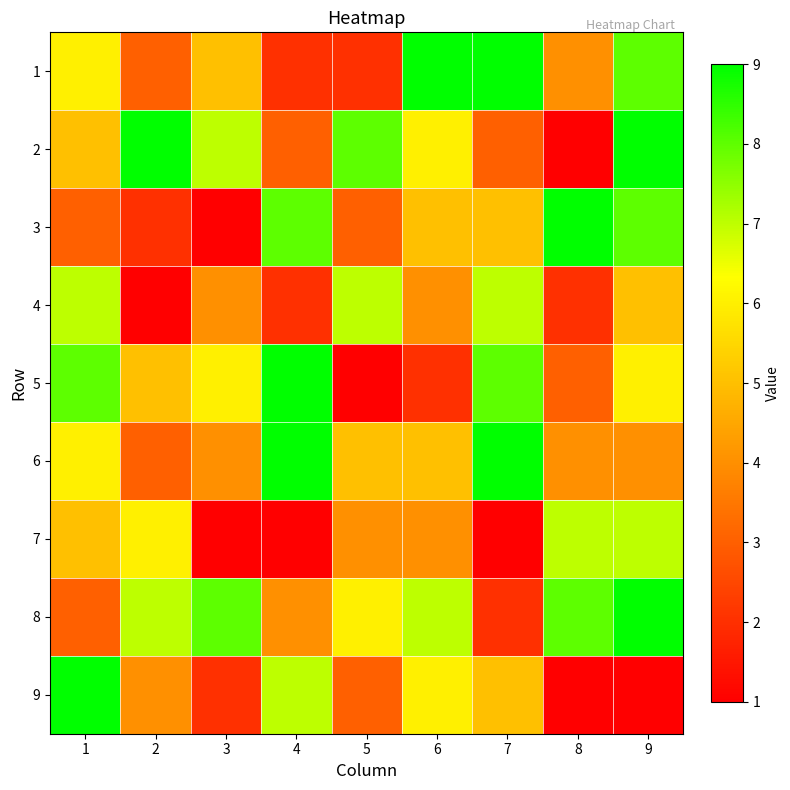

Reading left to right, list all the values displayed in this chart.

1: 1=6	2=3	3=5	4=2	5=2	6=9	7=9	8=4	9=8
2: 1=5	2=9	3=7	4=3	5=8	6=6	7=3	8=1	9=9
3: 1=3	2=2	3=1	4=8	5=3	6=5	7=5	8=9	9=8
4: 1=7	2=1	3=4	4=2	5=7	6=4	7=7	8=2	9=5
5: 1=8	2=5	3=6	4=9	5=1	6=2	7=8	8=3	9=6
6: 1=6	2=3	3=4	4=9	5=5	6=5	7=9	8=4	9=4
7: 1=5	2=6	3=1	4=1	5=4	6=4	7=1	8=7	9=7
8: 1=3	2=7	3=8	4=4	5=6	6=7	7=2	8=8	9=9
9: 1=9	2=4	3=2	4=7	5=3	6=6	7=5	8=1	9=1